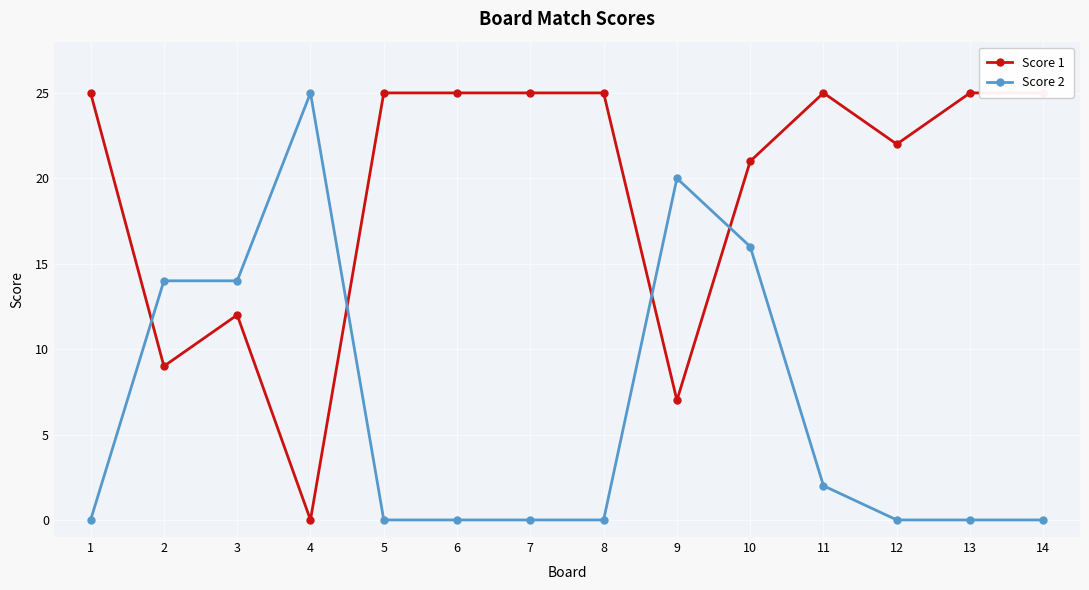

What is the spread (max minus min) of values at 2?

5